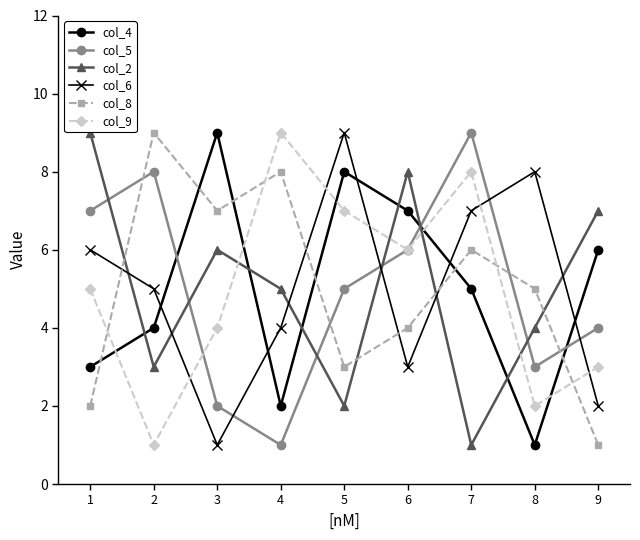

How many lines are shown in the chart?

6